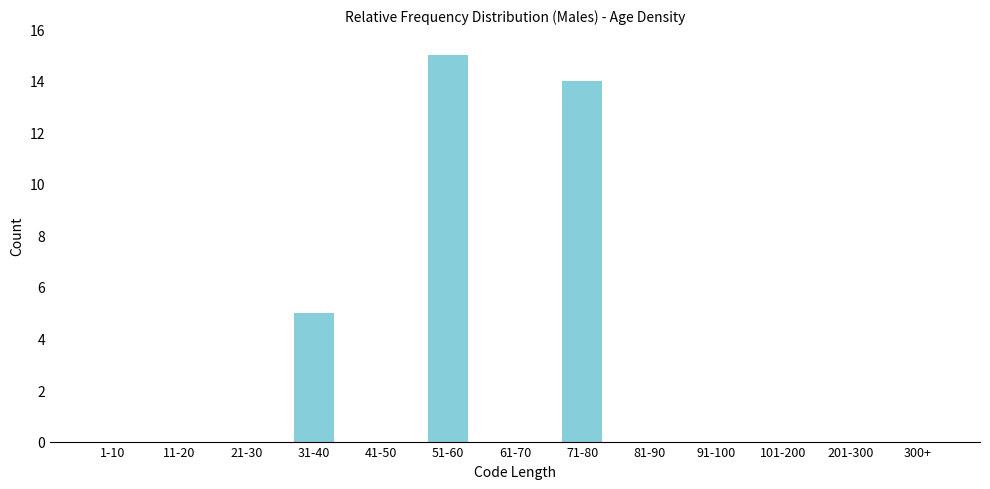

Reading left to right, what are all the values shown in this chart?

1-10=0	11-20=0	21-30=0	31-40=5	41-50=0	51-60=15	61-70=0	71-80=14	81-90=0	91-100=0	101-200=0	201-300=0	300+=0